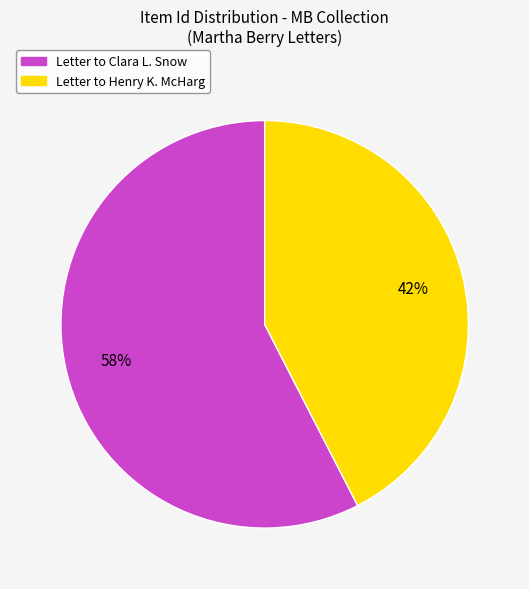

Is there any slice that represents more than half of the pie?

Yes